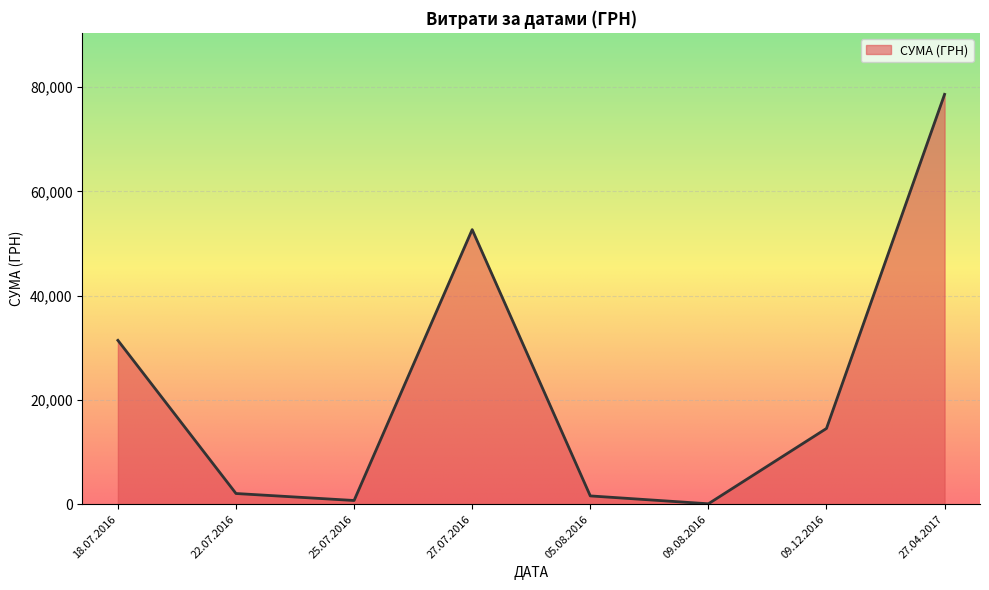

What is the difference between the second highest and minimum values?

52573.0